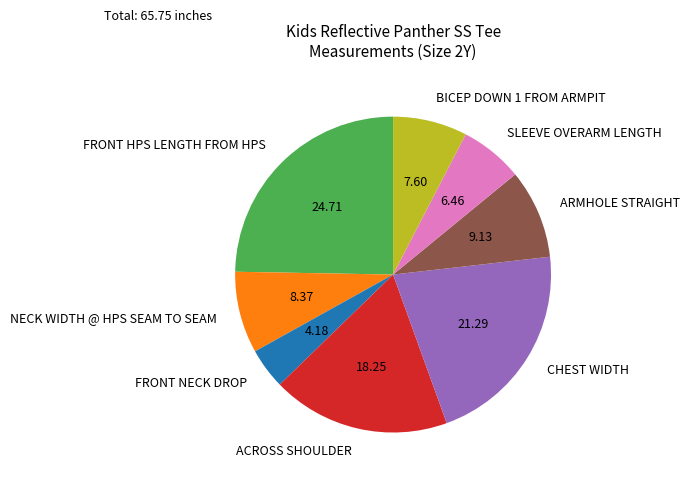

Rank the categories by value from highest to lowest.

FRONT HPS LENGTH FROM HPS, CHEST WIDTH, ACROSS SHOULDER, ARMHOLE STRAIGHT, NECK WIDTH @ HPS SEAM TO SEAM, BICEP DOWN 1 FROM ARMPIT, SLEEVE OVERARM LENGTH, FRONT NECK DROP